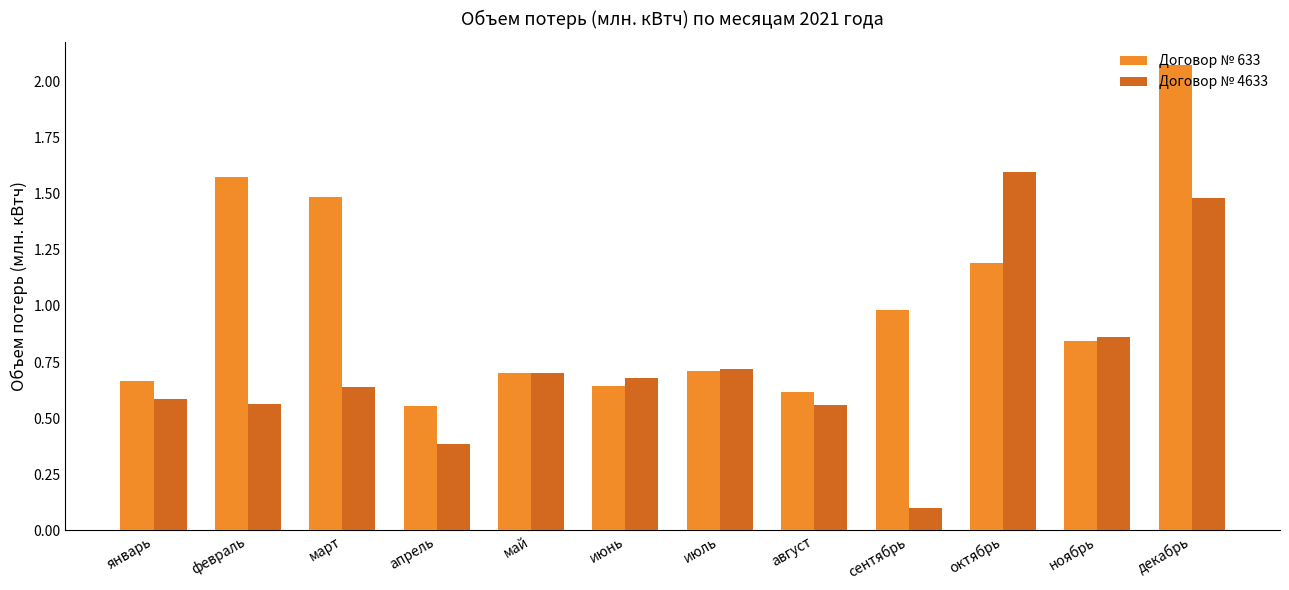

The value of Договор № 633 at июль is 0.7. True or false?

True